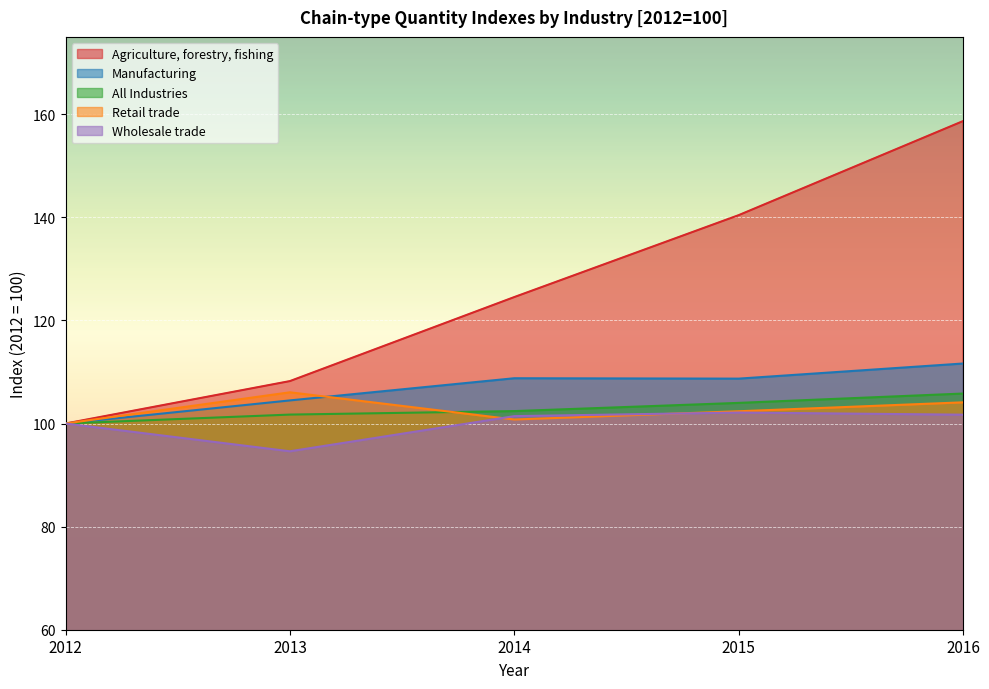

Count the number of data series in this chart.

5